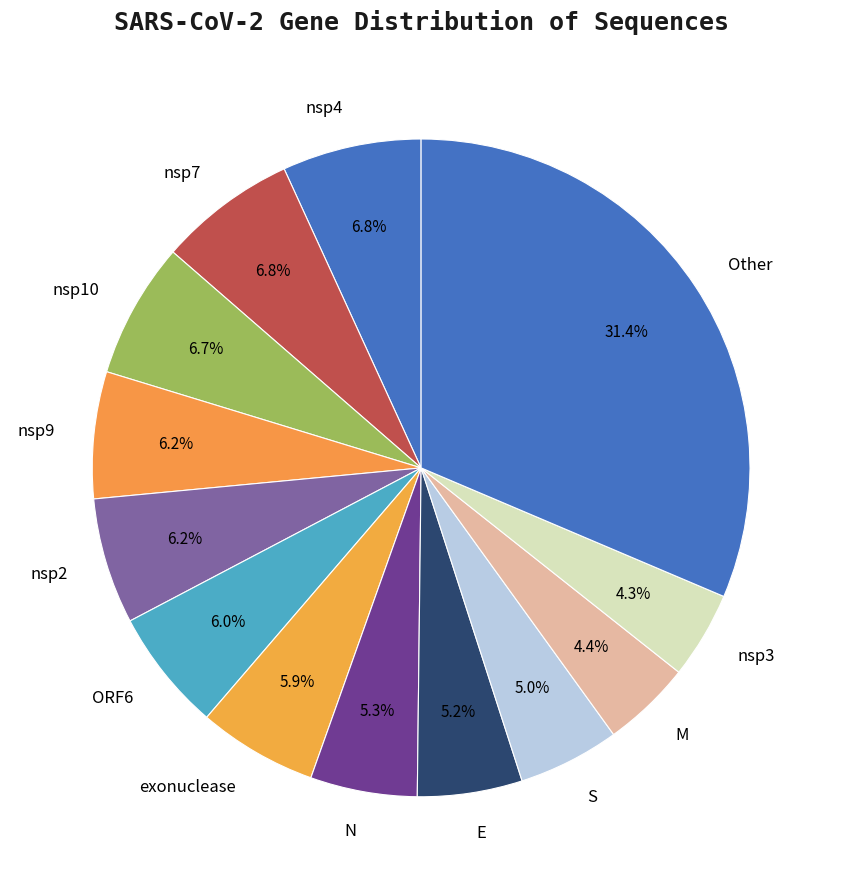

Which category has the biggest portion of the pie?

Other